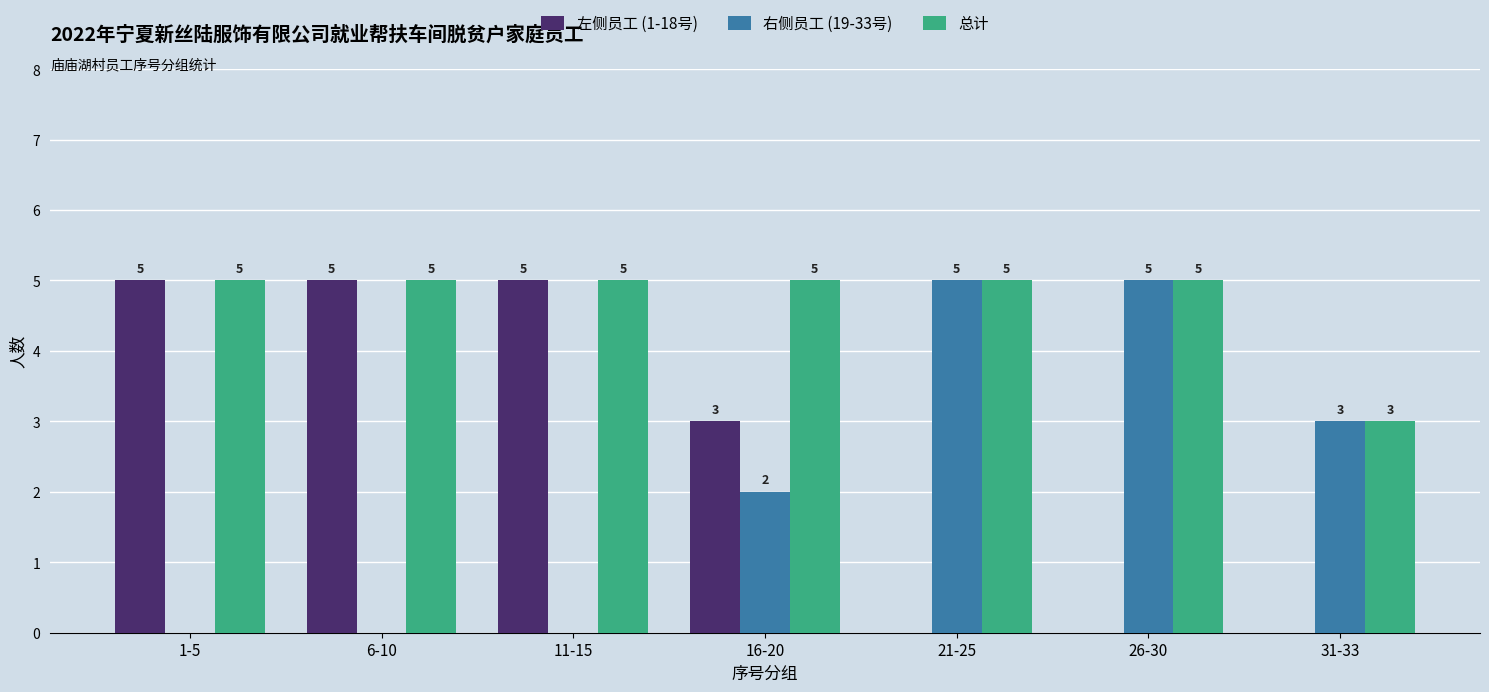

What is the approximate value of 左侧员工 (1-18号) at 1-5?

5